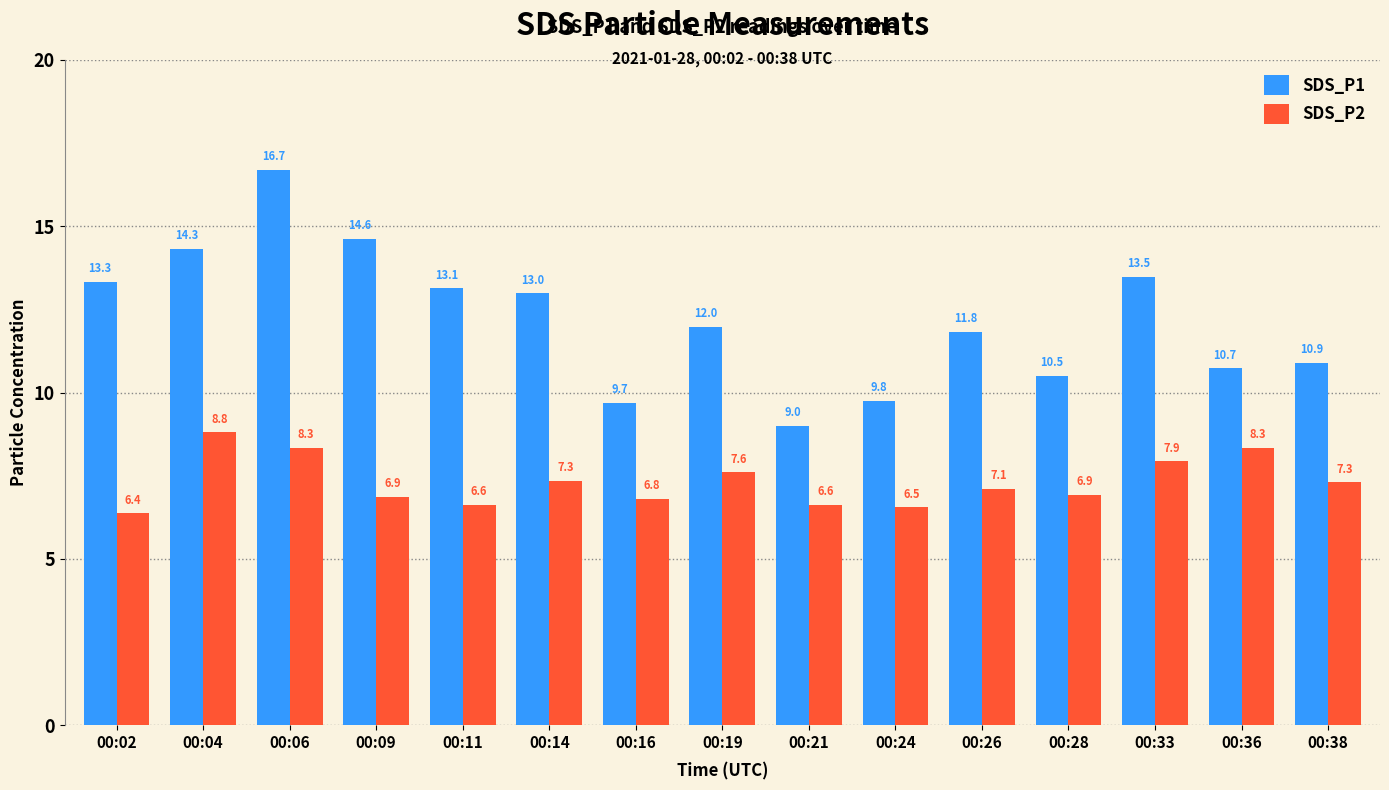

List the labels in order of SDS_P1 value, largest first.

00:06, 00:09, 00:04, 00:33, 00:02, 00:11, 00:14, 00:19, 00:26, 00:38, 00:36, 00:28, 00:24, 00:16, 00:21